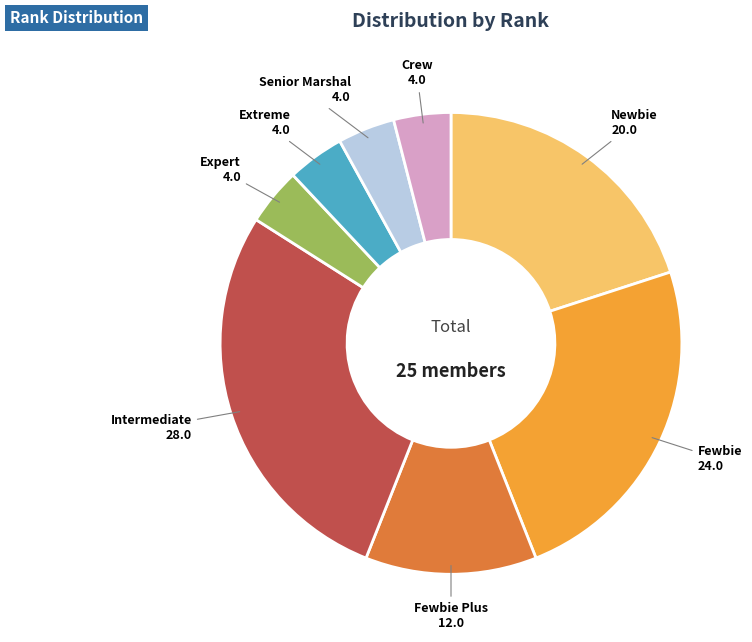

Which slice is the largest?

Intermediate